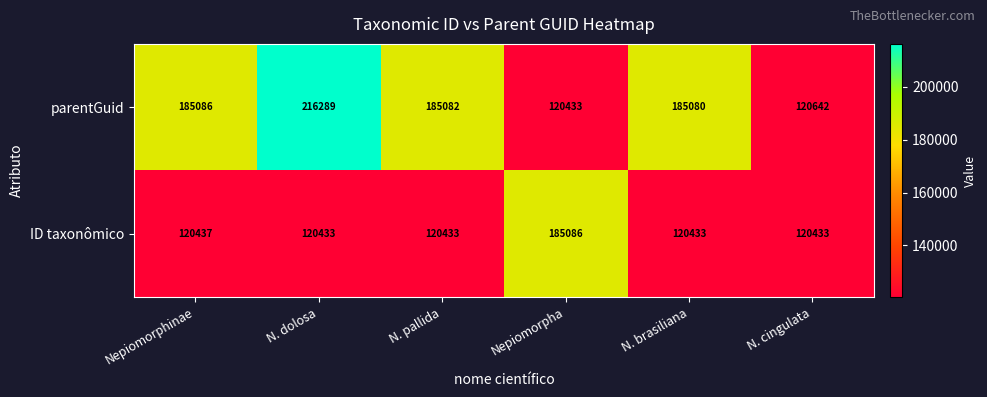

What is the total value across all series at Nepiomorphinae?

305523